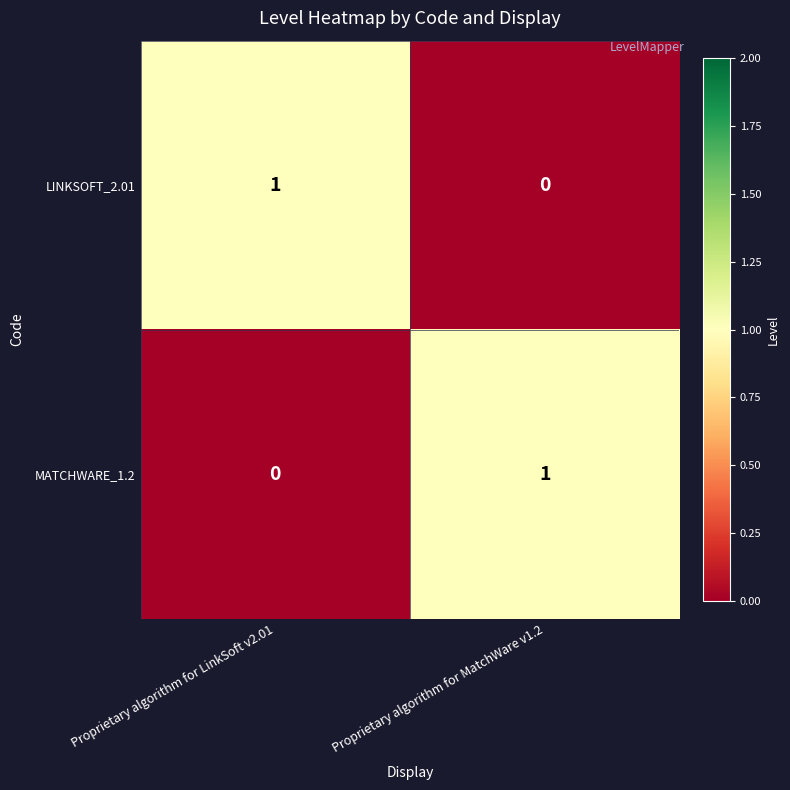

The LINKSOFT_2.01 series shows 1 at Proprietary algorithm for LinkSoft v2.01. True or false?

True